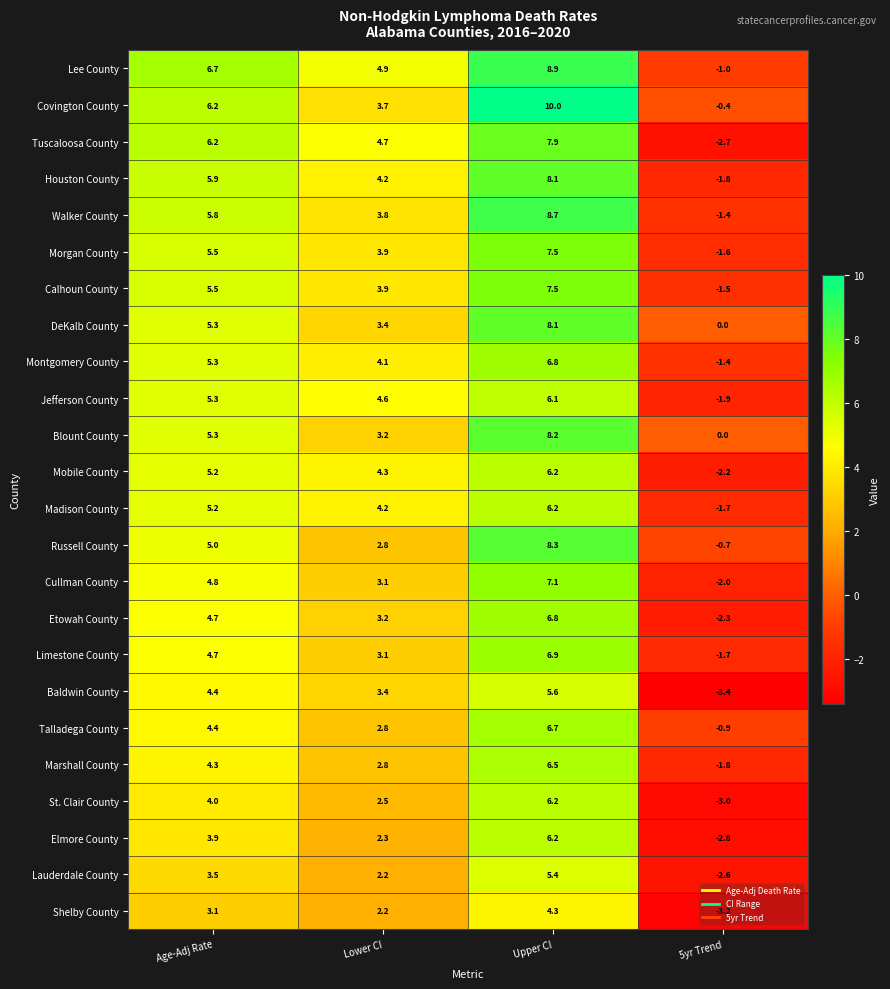

Which series has the widest spread of values?

Tuscaloosa County